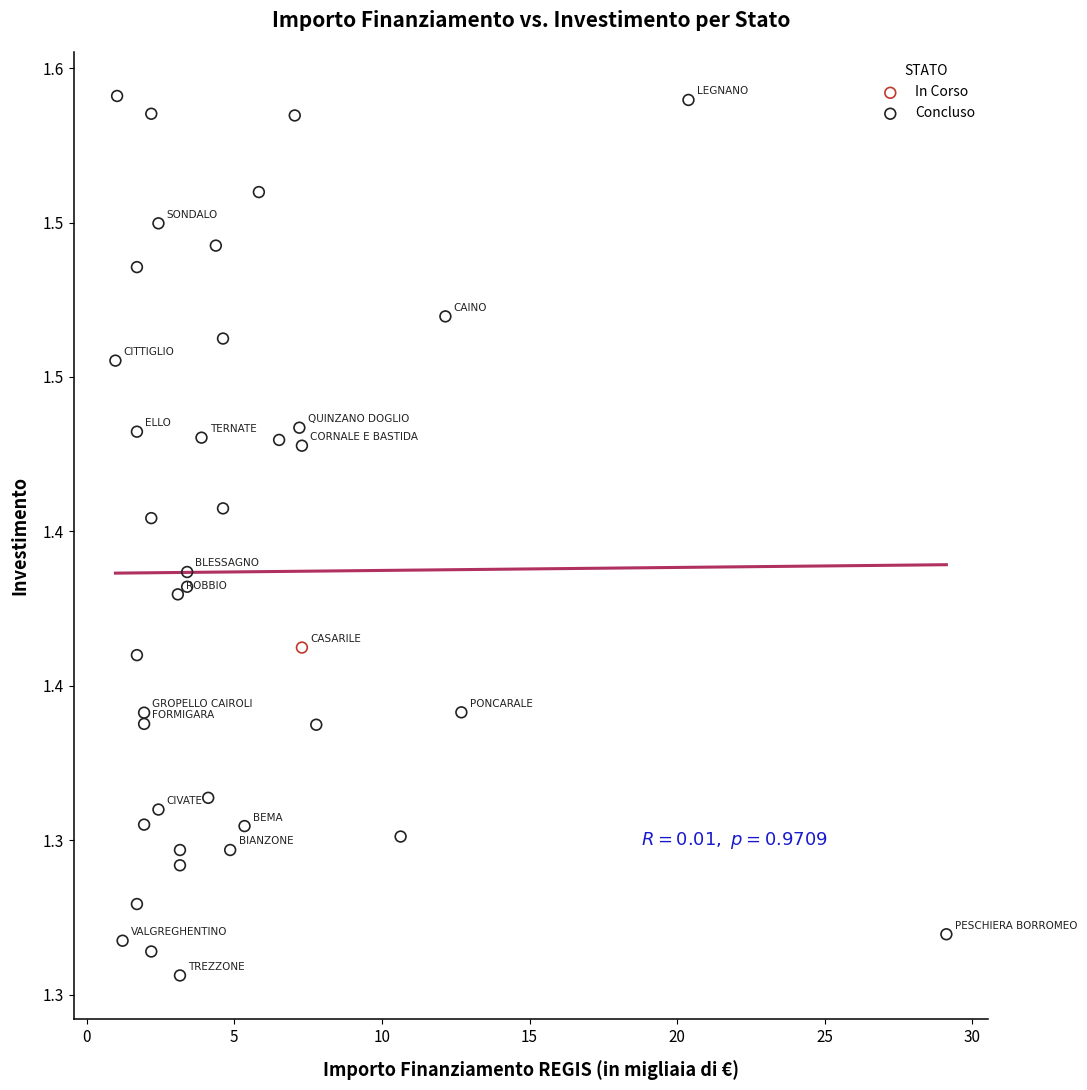

What are all the series names shown in the legend?

Concluso, In Corso